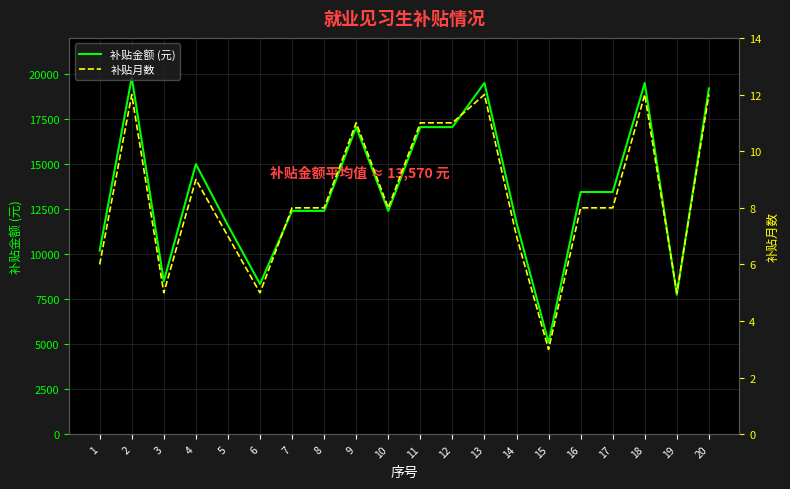

Between 3 and 13, which is larger?

13